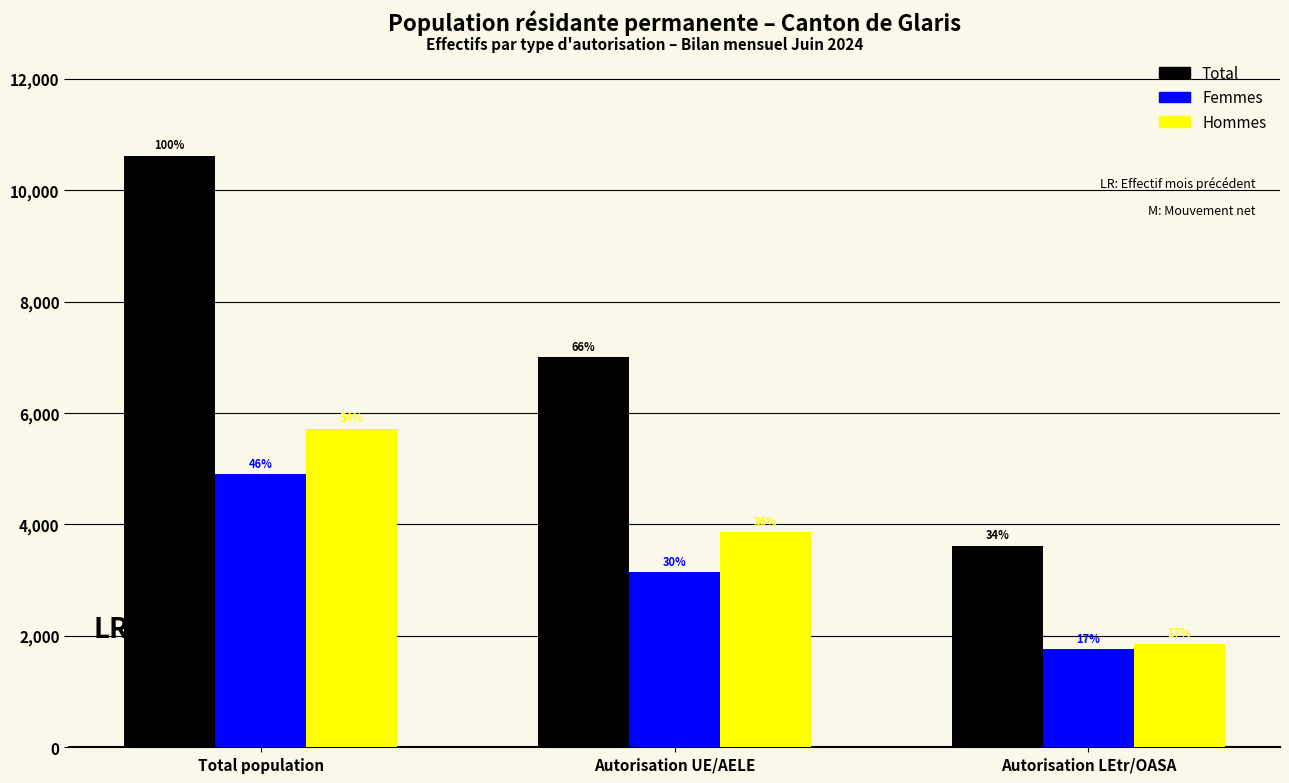

Are the bars horizontal?

No